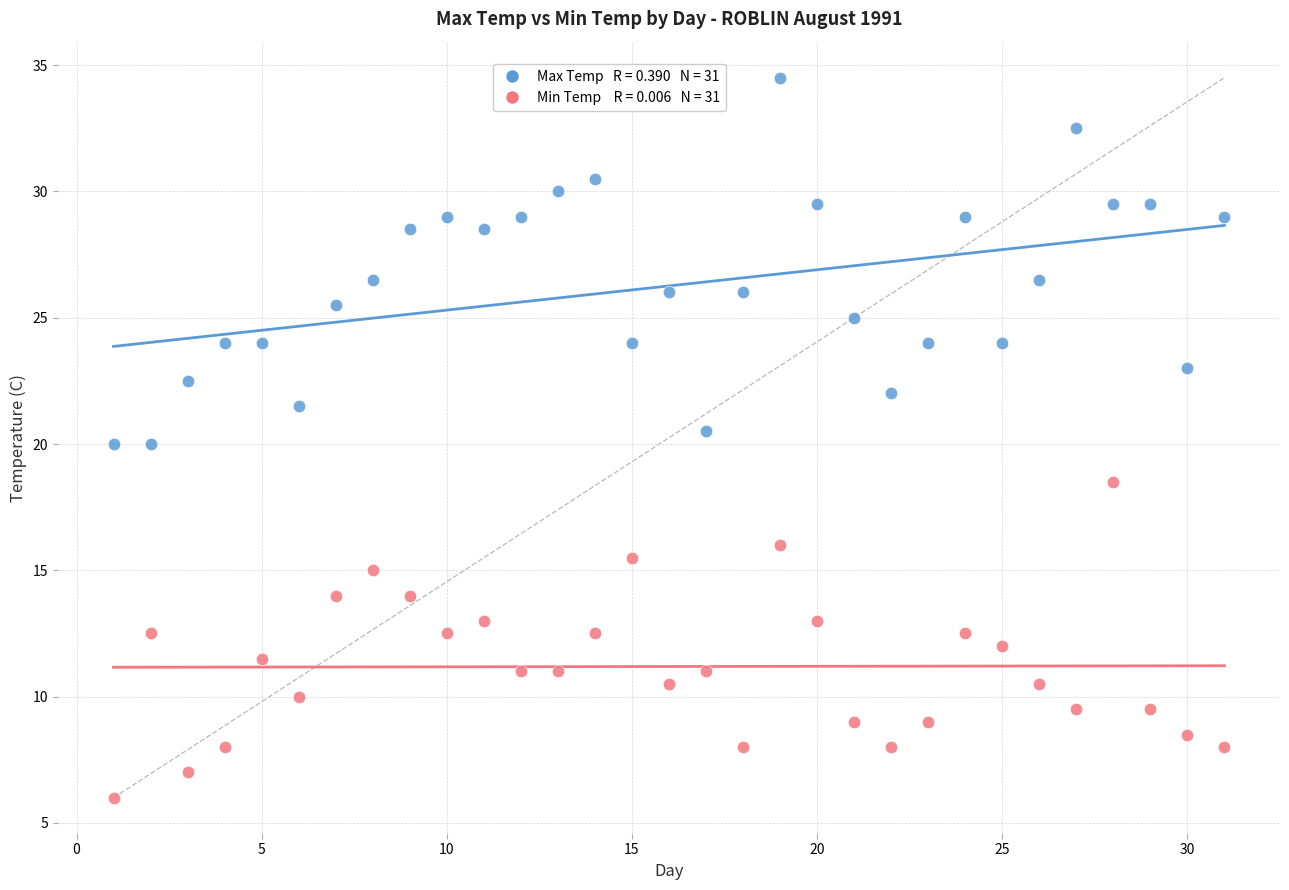

Across all data points, what is the range of X values (max minus min)?

30.0